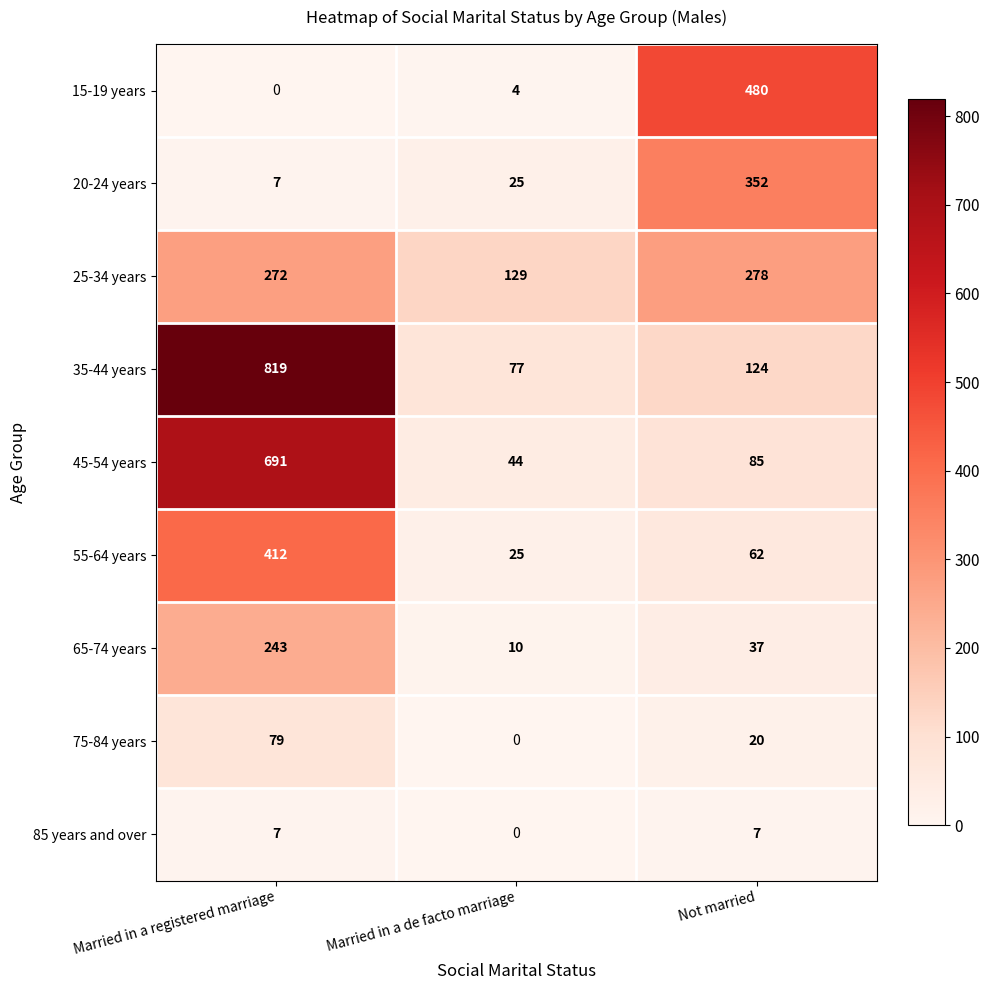

Read the 35-44 years value at Married in a de facto marriage.

77